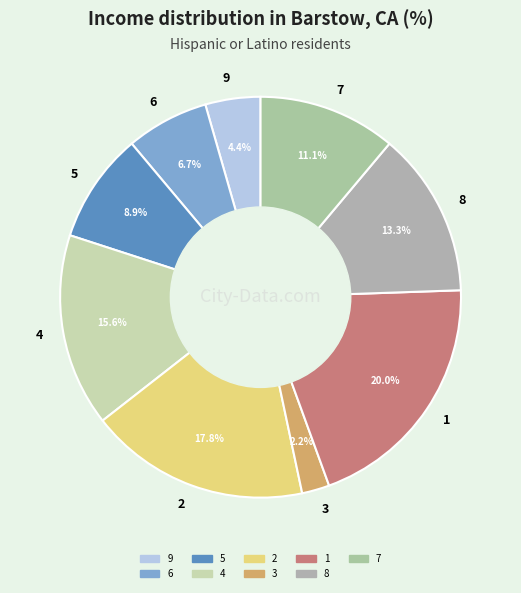

Is the sum of 4 and 5 greater than half?

No